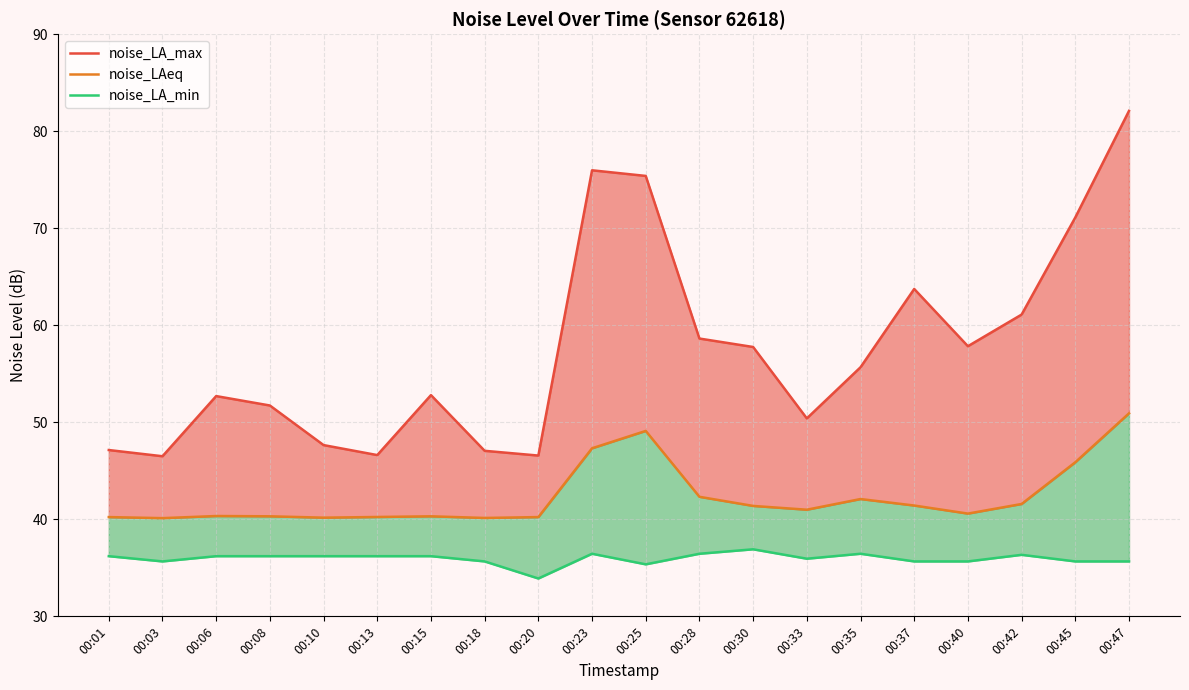

True or false: noise_LA_min has more than 0 interior local peaks.

True